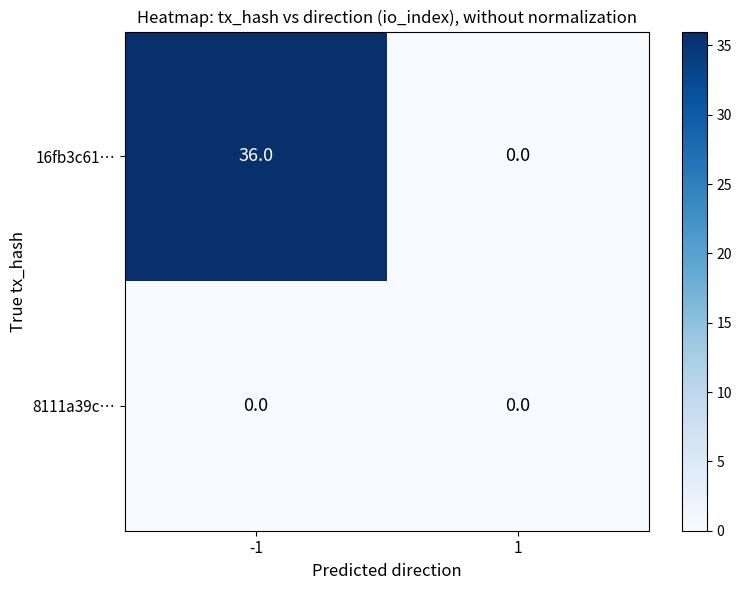

True or false: 8111a39c… has a value of 0 at 1.

True